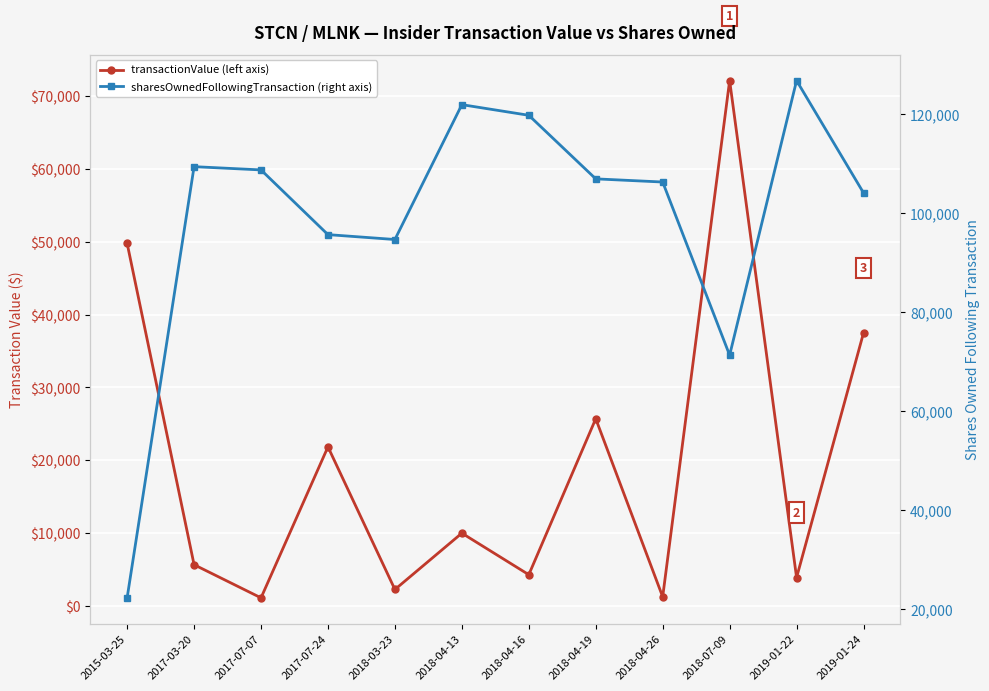

Rank the series by their average value, from highest to lowest.

sharesOwnedFollowingTransaction, transactionValue